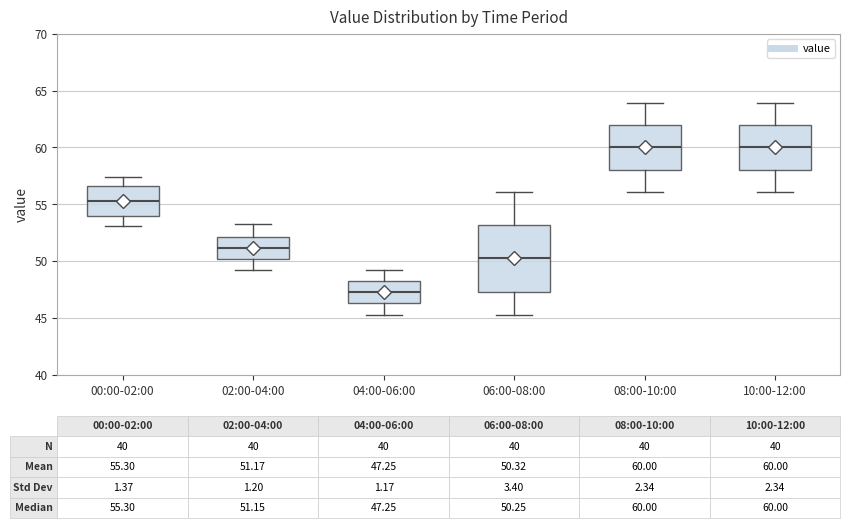

Which box is the tallest, from its lower edge to its upper edge?

06:00-08:00